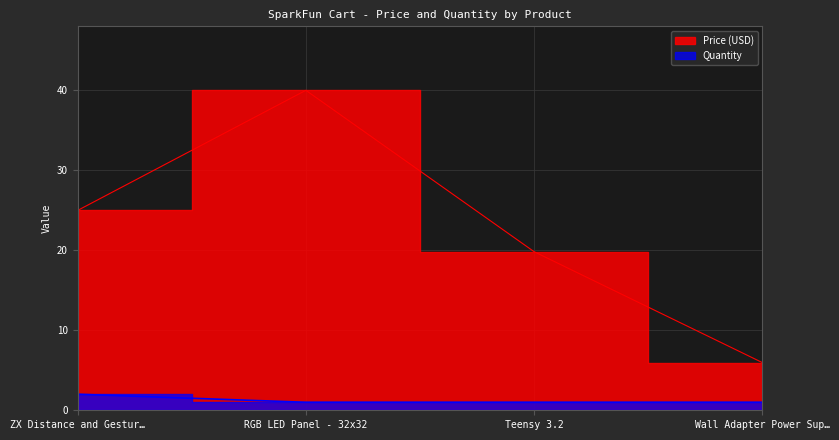

Which series has the largest total across all categories?

Price (USD)